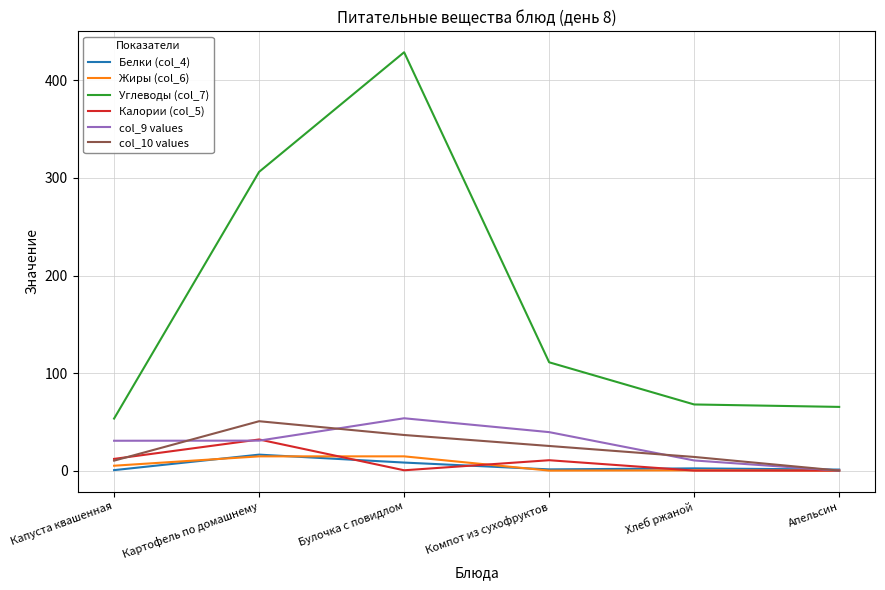

What is the maximum value for Калории (col_5)?

31.9